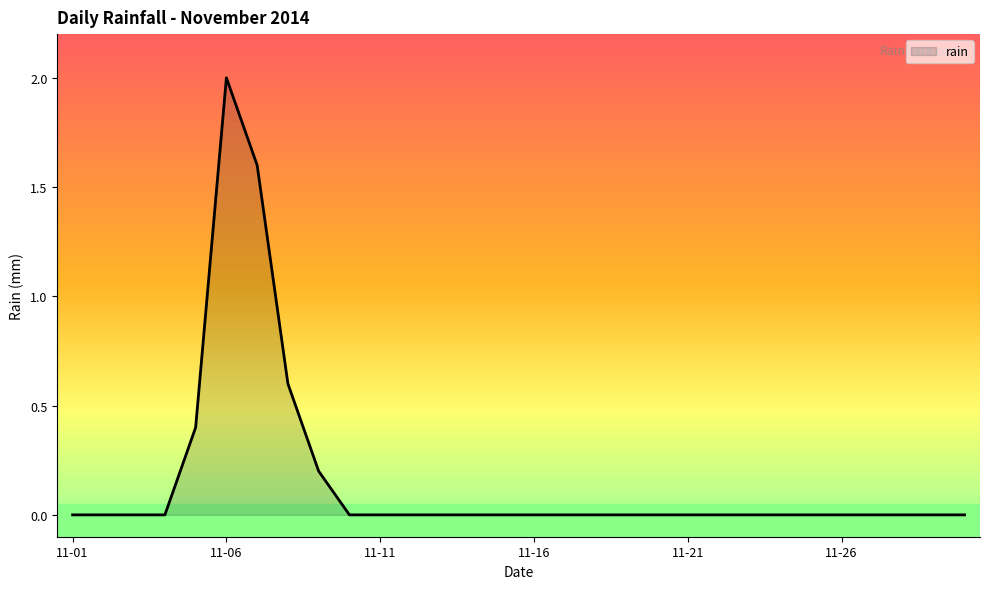

What is the difference between the maximum and minimum values?

2.0